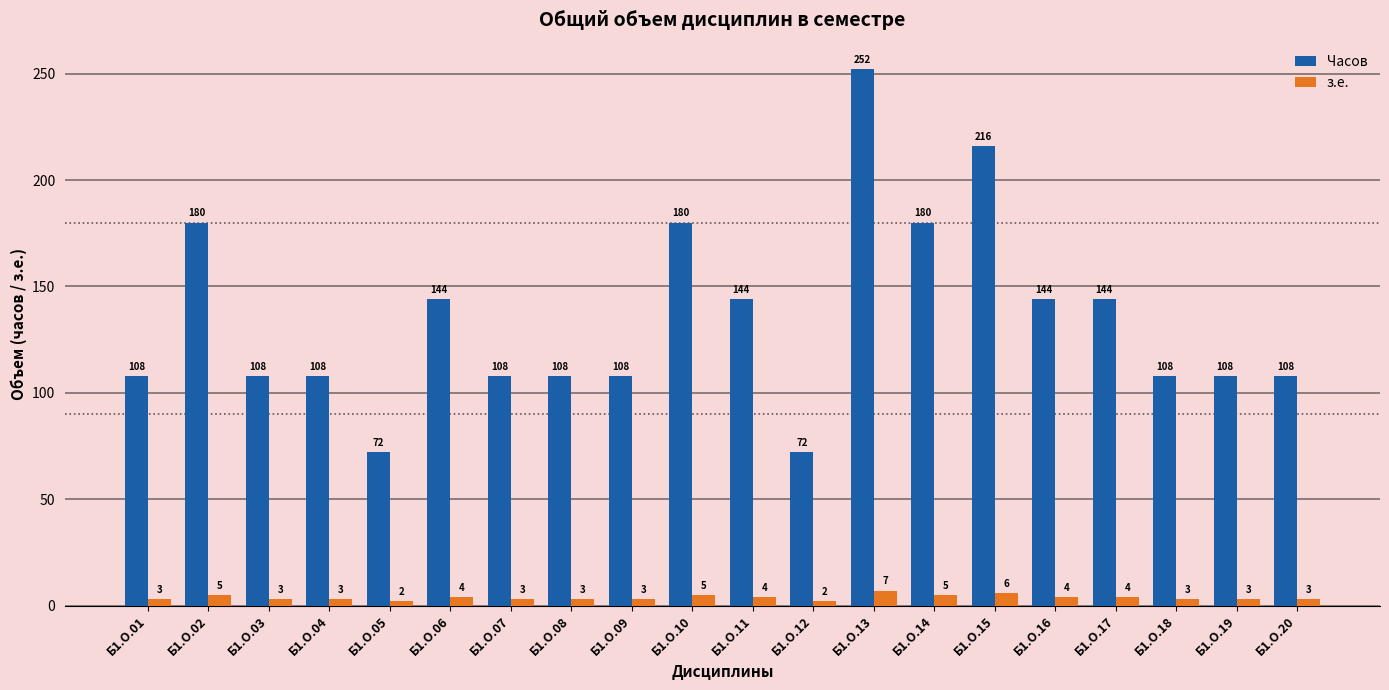

Is the value of з.е. at Б1.О.18 greater than the value of Часов at Б1.О.09?

No